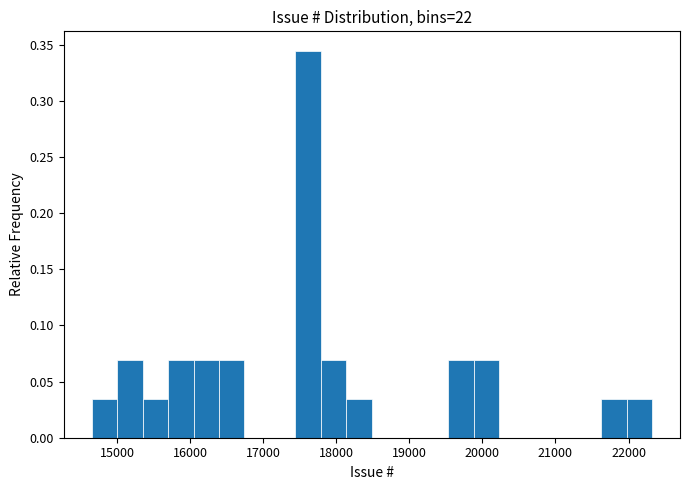

Read against the x-axis, roughly where is the centre of the tallest bar?

17600